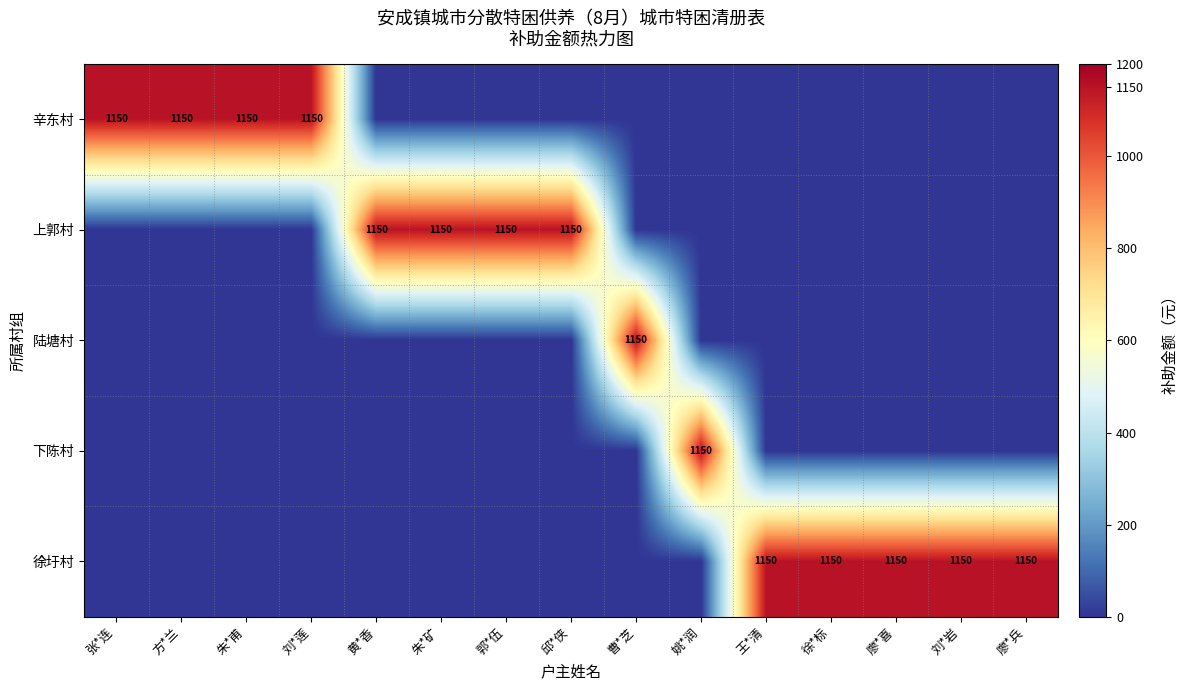

The 陆塘村 series shows 1150 at 曹*芝. True or false?

True